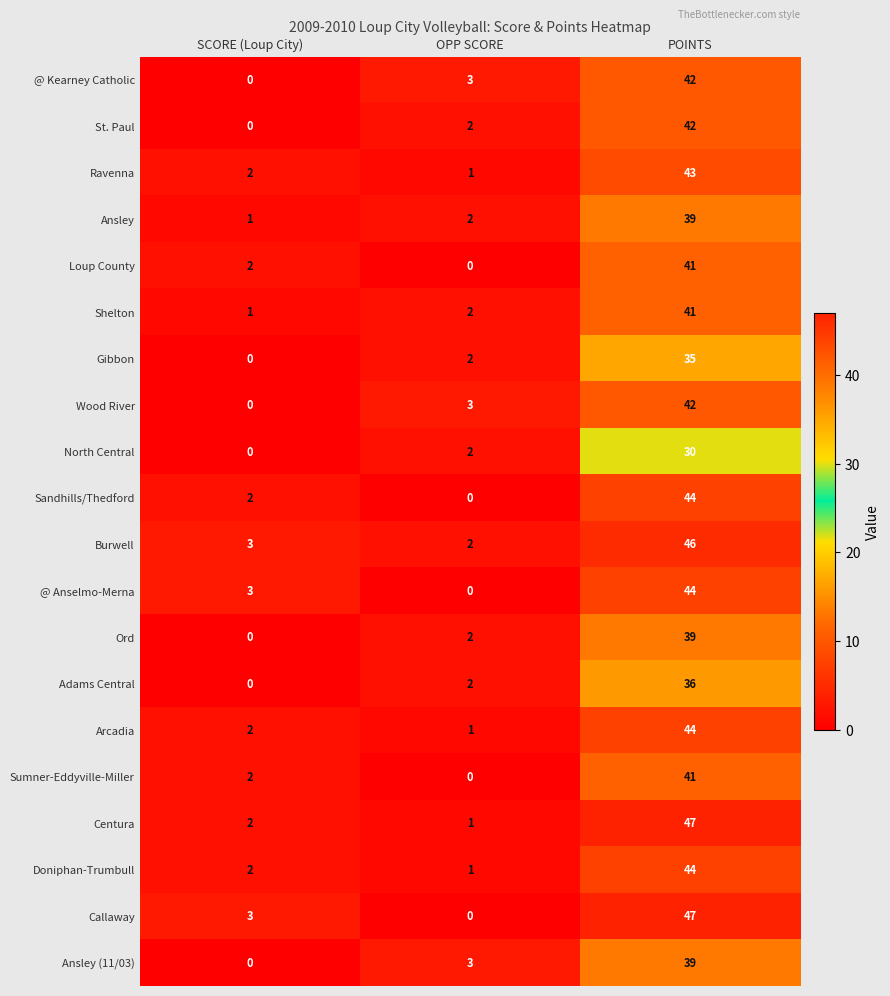

At how many categories does at least one series exceed 11?

1